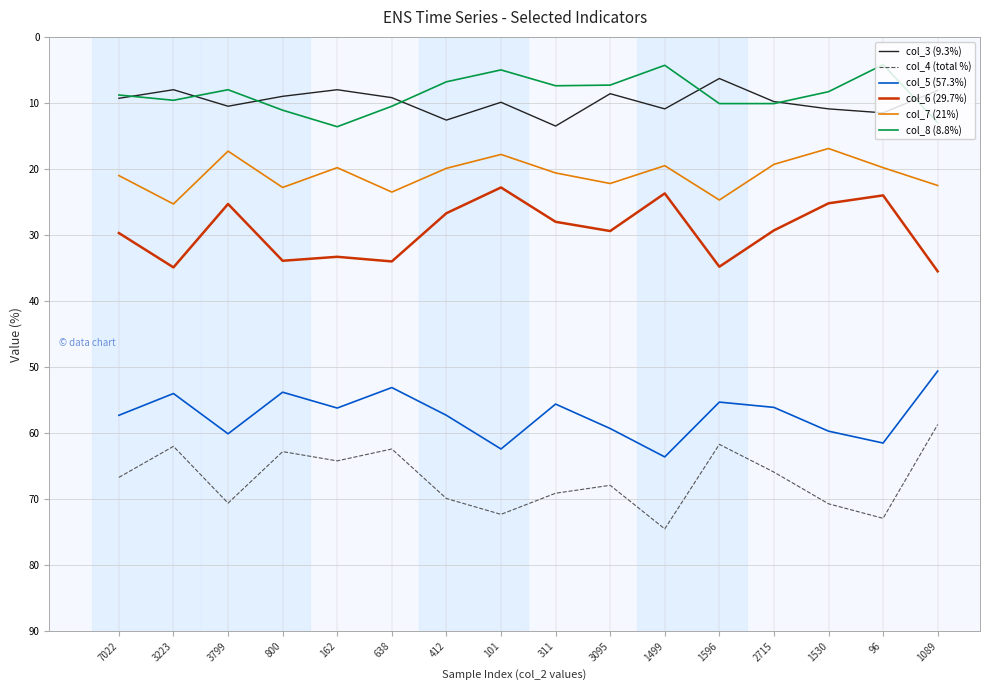

Is this an area chart (filled region under the line)?

No